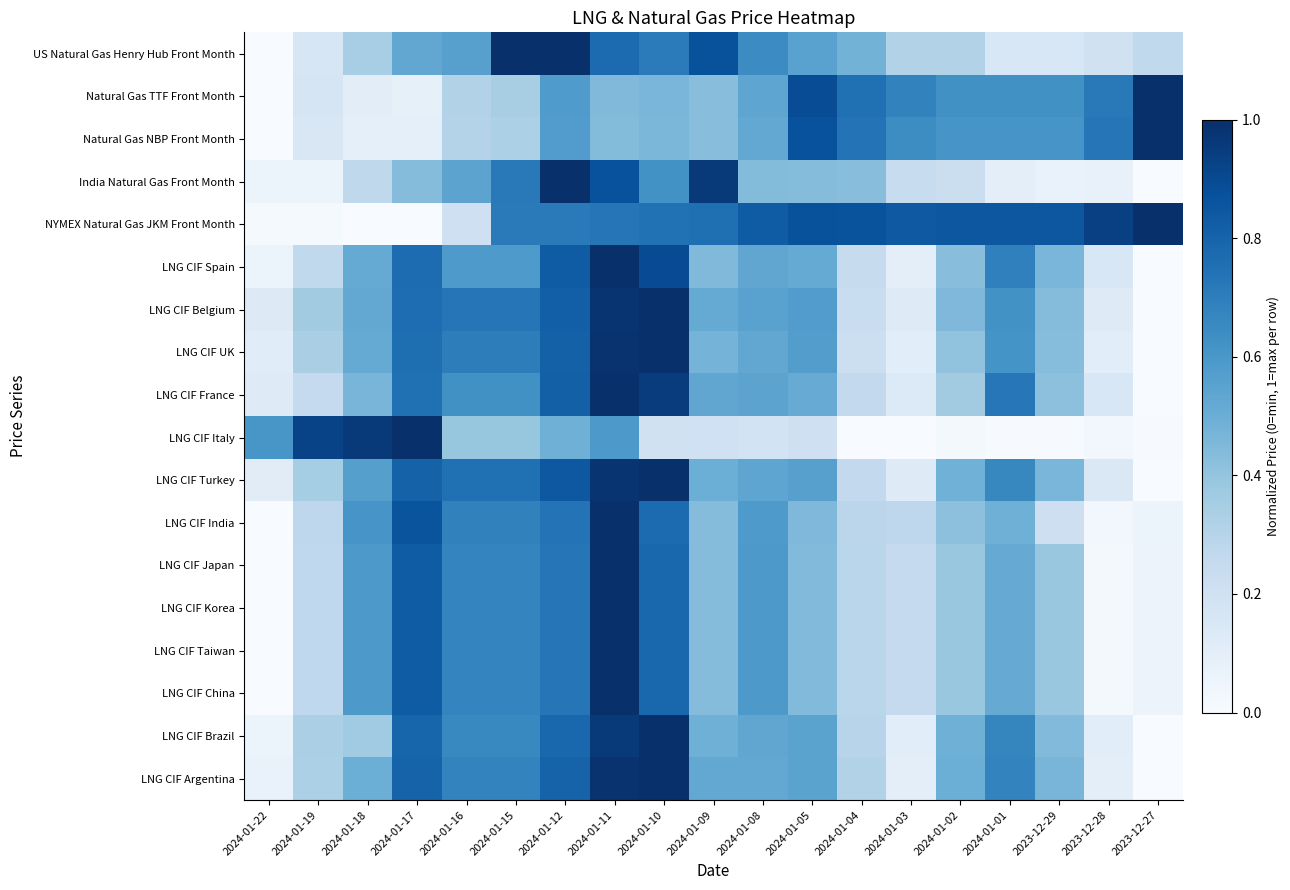

Reading left to right, extract all data points from this chart.

US Natural Gas Henry Hub Front Month: 2024-01-22=0.0	2024-01-19=0.2	2024-01-18=0.3	2024-01-17=0.5	2024-01-16=0.6	2024-01-15=1.0	2024-01-12=1.0	2024-01-11=0.8	2024-01-10=0.7	2024-01-09=0.9	2024-01-08=0.6	2024-01-05=0.6	2024-01-04=0.5	2024-01-03=0.3	2024-01-02=0.3	2024-01-01=0.2	2023-12-29=0.2	2023-12-28=0.2	2023-12-27=0.3
Natural Gas TTF Front Month: 2024-01-22=0.0	2024-01-19=0.2	2024-01-18=0.1	2024-01-17=0.1	2024-01-16=0.3	2024-01-15=0.3	2024-01-12=0.6	2024-01-11=0.4	2024-01-10=0.5	2024-01-09=0.4	2024-01-08=0.5	2024-01-05=0.9	2024-01-04=0.8	2024-01-03=0.7	2024-01-02=0.6	2024-01-01=0.6	2023-12-29=0.6	2023-12-28=0.7	2023-12-27=1.0
Natural Gas NBP Front Month: 2024-01-22=0.0	2024-01-19=0.2	2024-01-18=0.1	2024-01-17=0.1	2024-01-16=0.3	2024-01-15=0.3	2024-01-12=0.6	2024-01-11=0.4	2024-01-10=0.5	2024-01-09=0.4	2024-01-08=0.5	2024-01-05=0.9	2024-01-04=0.7	2024-01-03=0.6	2024-01-02=0.6	2024-01-01=0.6	2023-12-29=0.6	2023-12-28=0.7	2023-12-27=1.0
India Natural Gas Front Month: 2024-01-22=0.1	2024-01-19=0.1	2024-01-18=0.3	2024-01-17=0.4	2024-01-16=0.5	2024-01-15=0.7	2024-01-12=1.0	2024-01-11=0.9	2024-01-10=0.6	2024-01-09=1.0	2024-01-08=0.4	2024-01-05=0.4	2024-01-04=0.4	2024-01-03=0.2	2024-01-02=0.2	2024-01-01=0.1	2023-12-29=0.1	2023-12-28=0.1	2023-12-27=0.0
NYMEX Natural Gas JKM Front Month: 2024-01-22=0.0	2024-01-19=0.0	2024-01-18=0.0	2024-01-17=0.0	2024-01-16=0.2	2024-01-15=0.7	2024-01-12=0.7	2024-01-11=0.7	2024-01-10=0.7	2024-01-09=0.8	2024-01-08=0.8	2024-01-05=0.9	2024-01-04=0.9	2024-01-03=0.8	2024-01-02=0.8	2024-01-01=0.8	2023-12-29=0.8	2023-12-28=0.9	2023-12-27=1.0
LNG CIF Spain: 2024-01-22=0.1	2024-01-19=0.3	2024-01-18=0.5	2024-01-17=0.8	2024-01-16=0.6	2024-01-15=0.6	2024-01-12=0.8	2024-01-11=1.0	2024-01-10=0.9	2024-01-09=0.4	2024-01-08=0.5	2024-01-05=0.5	2024-01-04=0.2	2024-01-03=0.1	2024-01-02=0.4	2024-01-01=0.7	2023-12-29=0.5	2023-12-28=0.2	2023-12-27=0.0
LNG CIF Belgium: 2024-01-22=0.1	2024-01-19=0.4	2024-01-18=0.5	2024-01-17=0.8	2024-01-16=0.7	2024-01-15=0.7	2024-01-12=0.8	2024-01-11=1.0	2024-01-10=1.0	2024-01-09=0.5	2024-01-08=0.6	2024-01-05=0.6	2024-01-04=0.2	2024-01-03=0.1	2024-01-02=0.5	2024-01-01=0.6	2023-12-29=0.4	2023-12-28=0.1	2023-12-27=0.0
LNG CIF UK: 2024-01-22=0.1	2024-01-19=0.3	2024-01-18=0.5	2024-01-17=0.8	2024-01-16=0.7	2024-01-15=0.7	2024-01-12=0.8	2024-01-11=1.0	2024-01-10=1.0	2024-01-09=0.5	2024-01-08=0.5	2024-01-05=0.6	2024-01-04=0.2	2024-01-03=0.1	2024-01-02=0.4	2024-01-01=0.6	2023-12-29=0.4	2023-12-28=0.1	2023-12-27=0.0
LNG CIF France: 2024-01-22=0.1	2024-01-19=0.3	2024-01-18=0.5	2024-01-17=0.8	2024-01-16=0.6	2024-01-15=0.6	2024-01-12=0.8	2024-01-11=1.0	2024-01-10=0.9	2024-01-09=0.5	2024-01-08=0.5	2024-01-05=0.5	2024-01-04=0.3	2024-01-03=0.1	2024-01-02=0.4	2024-01-01=0.7	2023-12-29=0.4	2023-12-28=0.2	2023-12-27=0.0
LNG CIF Italy: 2024-01-22=0.6	2024-01-19=0.9	2024-01-18=1.0	2024-01-17=1.0	2024-01-16=0.4	2024-01-15=0.4	2024-01-12=0.5	2024-01-11=0.6	2024-01-10=0.2	2024-01-09=0.2	2024-01-08=0.2	2024-01-05=0.2	2024-01-04=0.0	2024-01-03=0.0	2024-01-02=0.0	2024-01-01=0.0	2023-12-29=0.0	2023-12-28=0.0	2023-12-27=0.0
LNG CIF Turkey: 2024-01-22=0.1	2024-01-19=0.4	2024-01-18=0.6	2024-01-17=0.8	2024-01-16=0.8	2024-01-15=0.8	2024-01-12=0.8	2024-01-11=1.0	2024-01-10=1.0	2024-01-09=0.5	2024-01-08=0.5	2024-01-05=0.6	2024-01-04=0.3	2024-01-03=0.1	2024-01-02=0.5	2024-01-01=0.7	2023-12-29=0.5	2023-12-28=0.1	2023-12-27=0.0
LNG CIF India: 2024-01-22=0.0	2024-01-19=0.3	2024-01-18=0.6	2024-01-17=0.9	2024-01-16=0.7	2024-01-15=0.7	2024-01-12=0.7	2024-01-11=1.0	2024-01-10=0.8	2024-01-09=0.4	2024-01-08=0.6	2024-01-05=0.4	2024-01-04=0.3	2024-01-03=0.3	2024-01-02=0.4	2024-01-01=0.5	2023-12-29=0.2	2023-12-28=0.0	2023-12-27=0.1
LNG CIF Japan: 2024-01-22=0.0	2024-01-19=0.3	2024-01-18=0.6	2024-01-17=0.8	2024-01-16=0.7	2024-01-15=0.7	2024-01-12=0.7	2024-01-11=1.0	2024-01-10=0.8	2024-01-09=0.4	2024-01-08=0.6	2024-01-05=0.4	2024-01-04=0.3	2024-01-03=0.3	2024-01-02=0.4	2024-01-01=0.5	2023-12-29=0.4	2023-12-28=0.0	2023-12-27=0.1
LNG CIF Korea: 2024-01-22=0.0	2024-01-19=0.3	2024-01-18=0.6	2024-01-17=0.8	2024-01-16=0.7	2024-01-15=0.7	2024-01-12=0.7	2024-01-11=1.0	2024-01-10=0.8	2024-01-09=0.4	2024-01-08=0.6	2024-01-05=0.4	2024-01-04=0.3	2024-01-03=0.3	2024-01-02=0.4	2024-01-01=0.5	2023-12-29=0.4	2023-12-28=0.0	2023-12-27=0.1
LNG CIF Taiwan: 2024-01-22=0.0	2024-01-19=0.3	2024-01-18=0.6	2024-01-17=0.8	2024-01-16=0.7	2024-01-15=0.7	2024-01-12=0.7	2024-01-11=1.0	2024-01-10=0.8	2024-01-09=0.4	2024-01-08=0.6	2024-01-05=0.4	2024-01-04=0.3	2024-01-03=0.3	2024-01-02=0.4	2024-01-01=0.5	2023-12-29=0.4	2023-12-28=0.0	2023-12-27=0.1
LNG CIF China: 2024-01-22=0.0	2024-01-19=0.3	2024-01-18=0.6	2024-01-17=0.8	2024-01-16=0.7	2024-01-15=0.7	2024-01-12=0.7	2024-01-11=1.0	2024-01-10=0.8	2024-01-09=0.4	2024-01-08=0.6	2024-01-05=0.4	2024-01-04=0.3	2024-01-03=0.3	2024-01-02=0.4	2024-01-01=0.5	2023-12-29=0.4	2023-12-28=0.0	2023-12-27=0.1
LNG CIF Brazil: 2024-01-22=0.1	2024-01-19=0.3	2024-01-18=0.4	2024-01-17=0.8	2024-01-16=0.7	2024-01-15=0.7	2024-01-12=0.8	2024-01-11=1.0	2024-01-10=1.0	2024-01-09=0.5	2024-01-08=0.5	2024-01-05=0.5	2024-01-04=0.3	2024-01-03=0.1	2024-01-02=0.5	2024-01-01=0.7	2023-12-29=0.4	2023-12-28=0.1	2023-12-27=0.0
LNG CIF Argentina: 2024-01-22=0.1	2024-01-19=0.3	2024-01-18=0.5	2024-01-17=0.8	2024-01-16=0.7	2024-01-15=0.7	2024-01-12=0.8	2024-01-11=1.0	2024-01-10=1.0	2024-01-09=0.5	2024-01-08=0.5	2024-01-05=0.5	2024-01-04=0.3	2024-01-03=0.1	2024-01-02=0.5	2024-01-01=0.7	2023-12-29=0.5	2023-12-28=0.1	2023-12-27=0.0